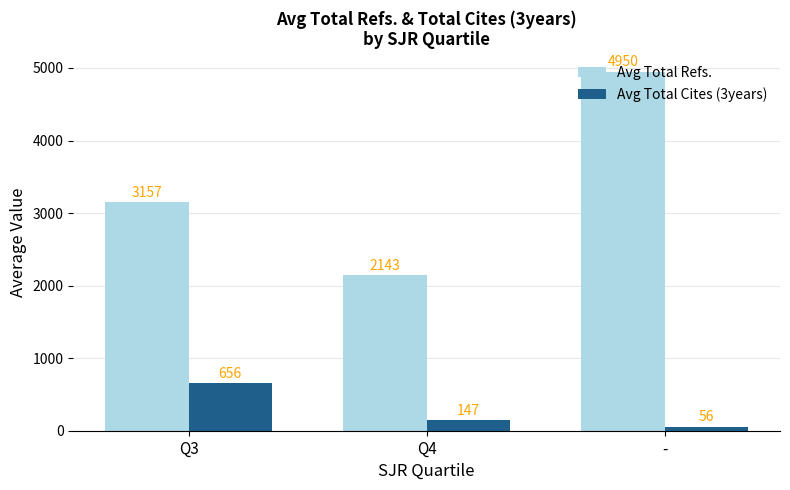

What is the difference between the Avg Total Cites (3years) values at Q4 and Q3?

508.5